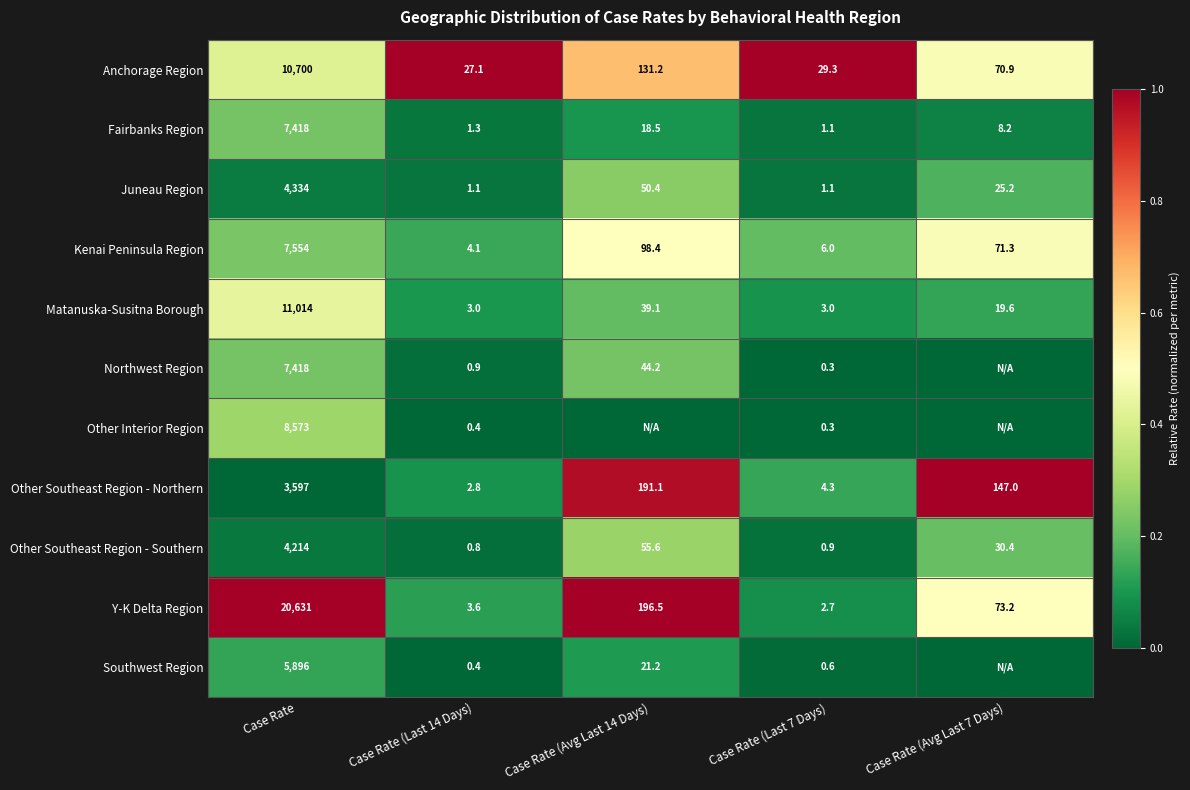

Is the value of Other Southeast Region - Northern at Case Rate (Last 7 Days) greater than the value of Juneau Region at Case Rate?

No